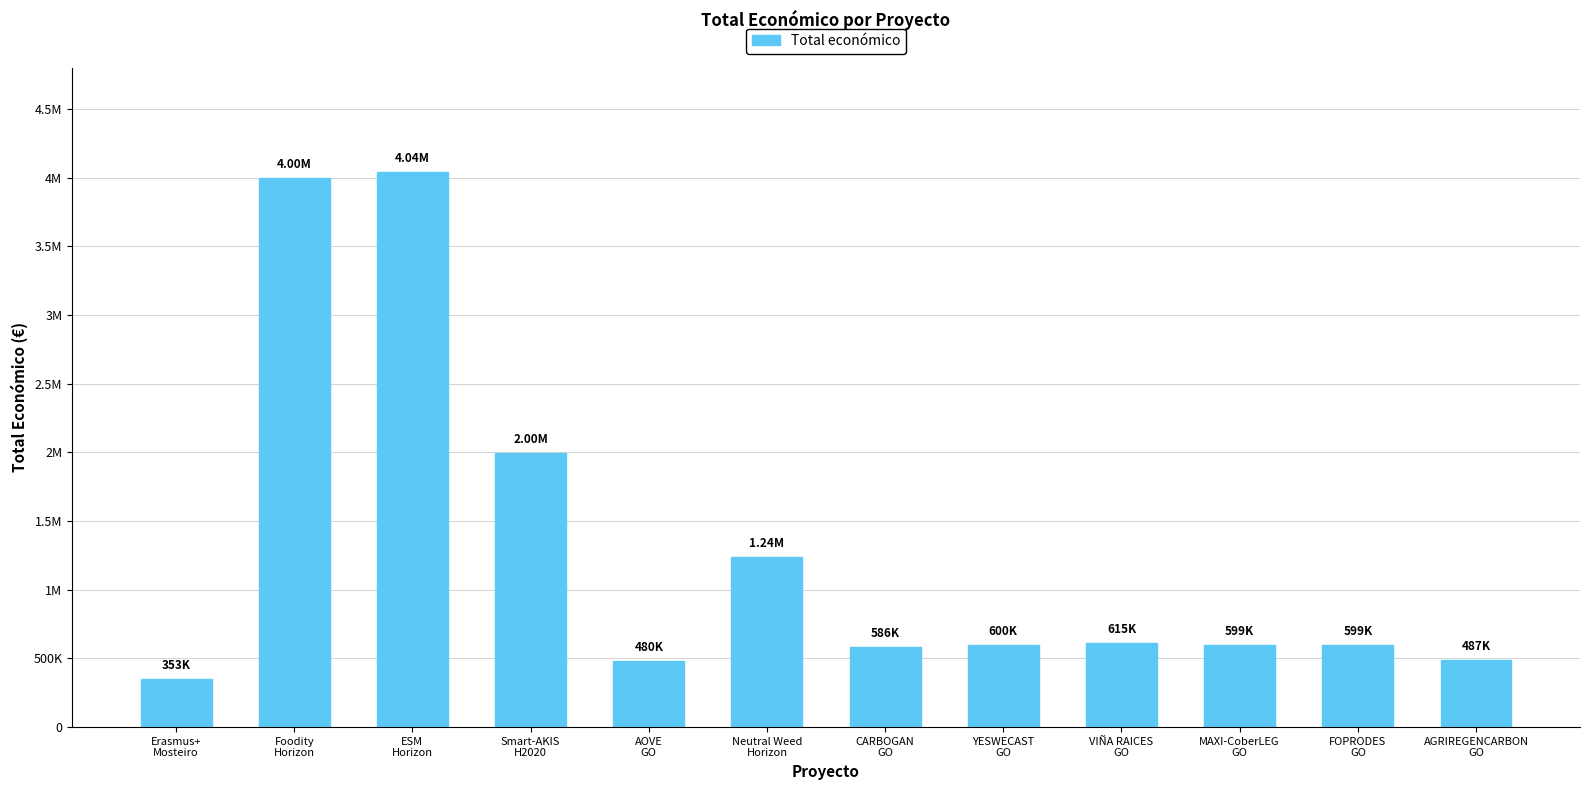

Rank the categories by value from lowest to highest.

Erasmus+
Mosteiro, AOVE
GO, AGRIREGENCARBON
GO, CARBOGAN
GO, MAXI-CoberLEG
GO, FOPRODES
GO, YESWECAST
GO, VIÑA RAICES
GO, Neutral Weed
Horizon, Smart-AKIS
H2020, Foodity
Horizon, ESM
Horizon